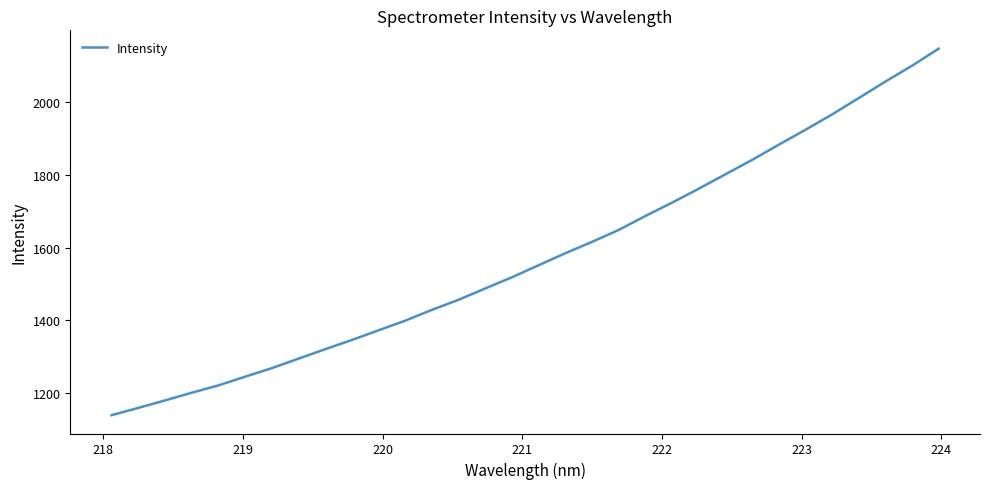

What is the minimum value shown in the chart?

1138.0